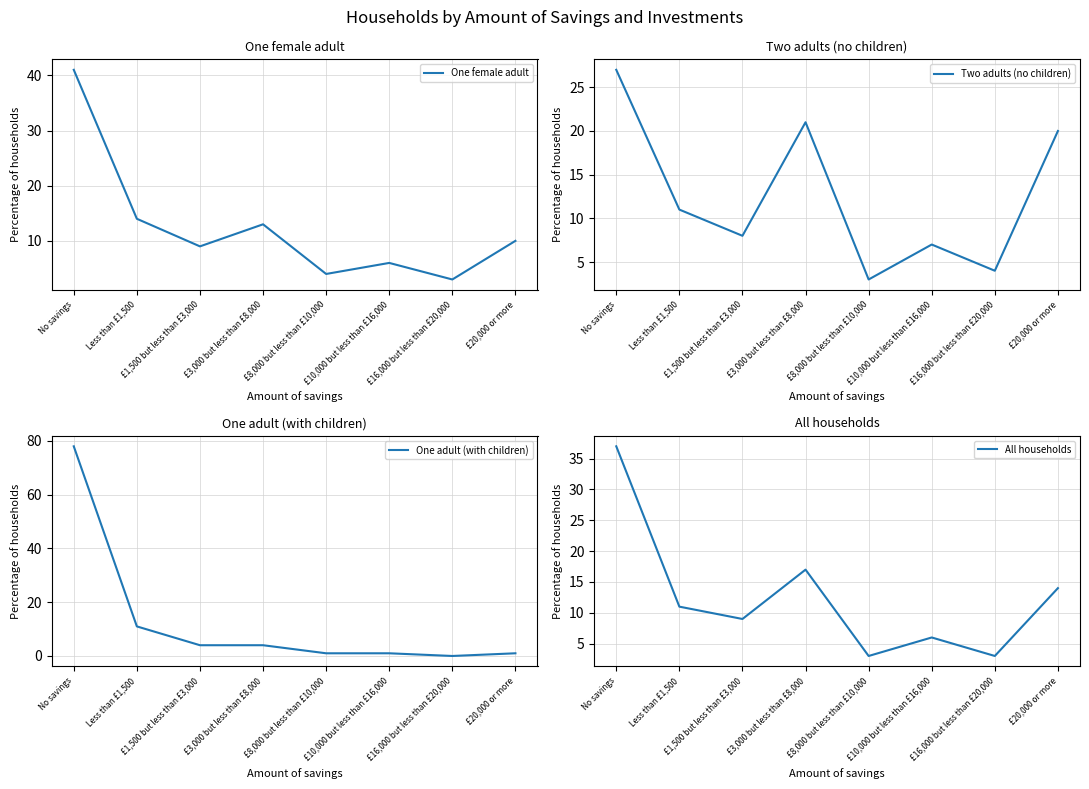

How many data points in All households are above 11?

3